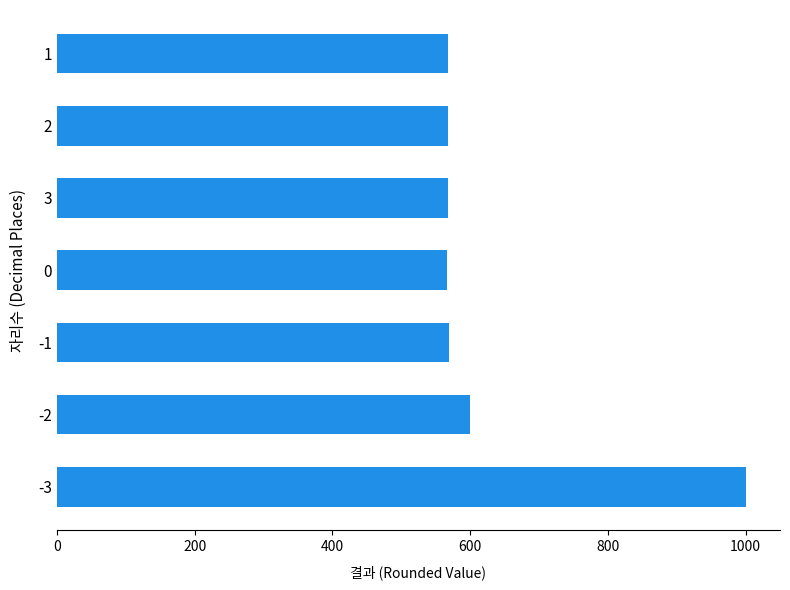

What is the maximum value shown in the chart?

1000.0